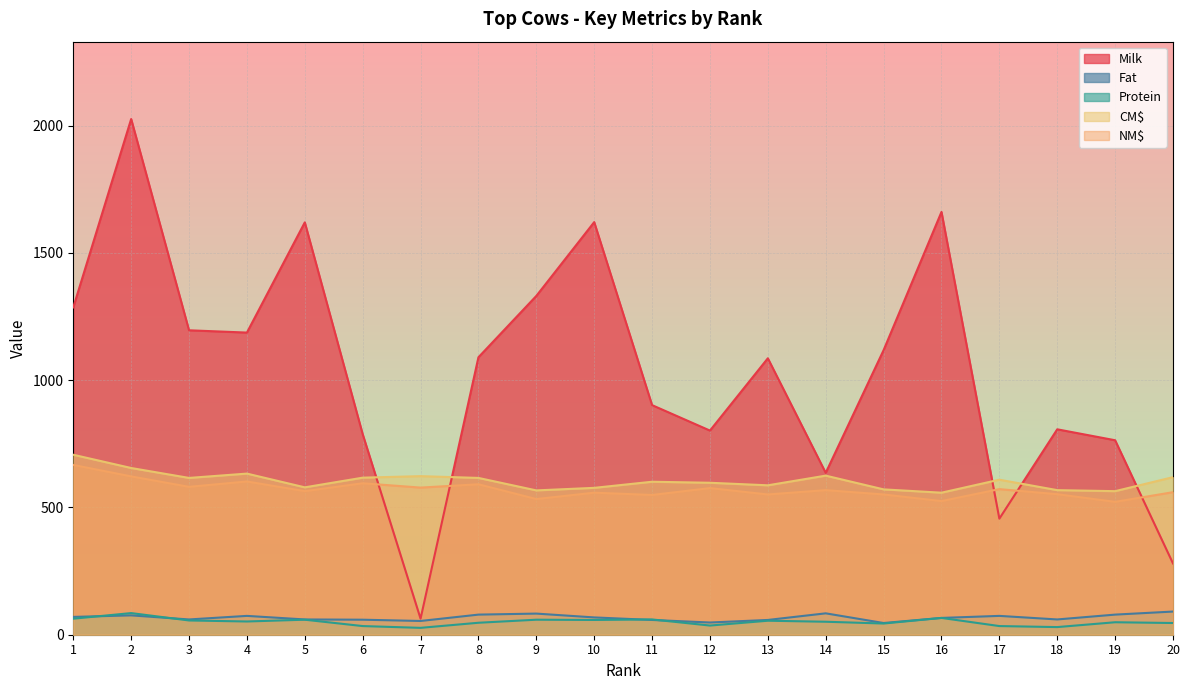

At which label is Protein closest to 56?

3